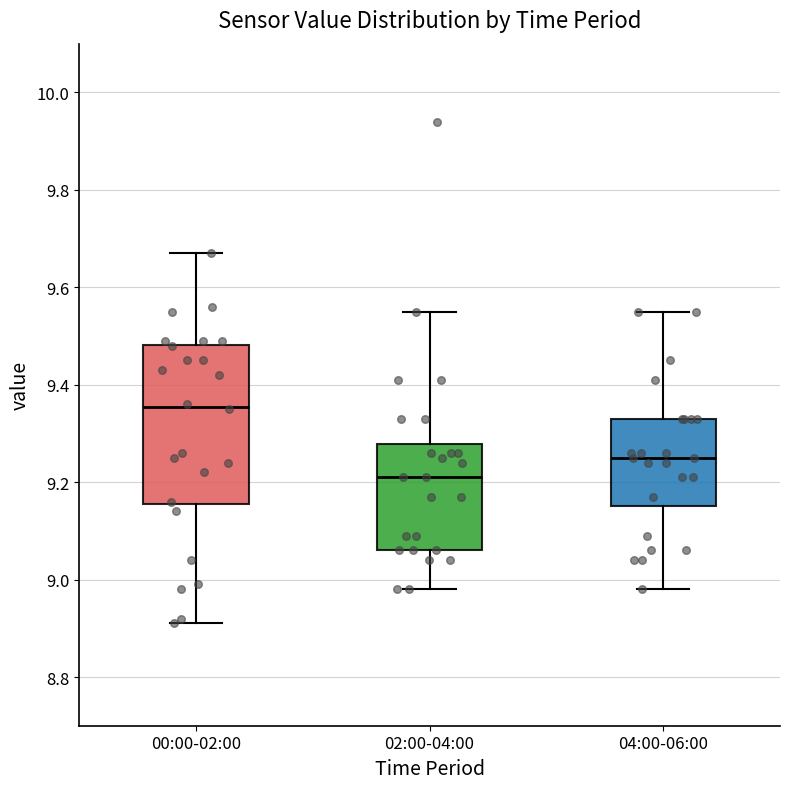

Reading left to right, transcribe this box plot: for each box, give where its median line is, the range the box spans, and where its two whiskers end, as read against the y-axis. The values are not printed on the chart, so give them approximately, as read against the axis.

00:00-02:00: median 9.36, box 9.16 to 9.48, whiskers 8.92 to 9.68
02:00-04:00: median 9.22, box 9.06 to 9.28, whiskers 8.98 to 9.56
04:00-06:00: median 9.26, box 9.16 to 9.34, whiskers 8.98 to 9.56